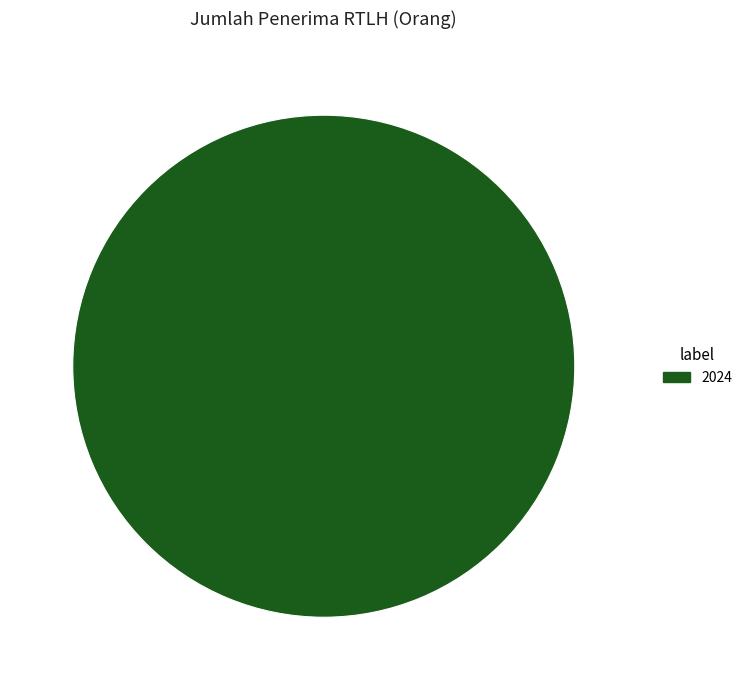

True or false: 2024 accounts for 91% of the total.

False